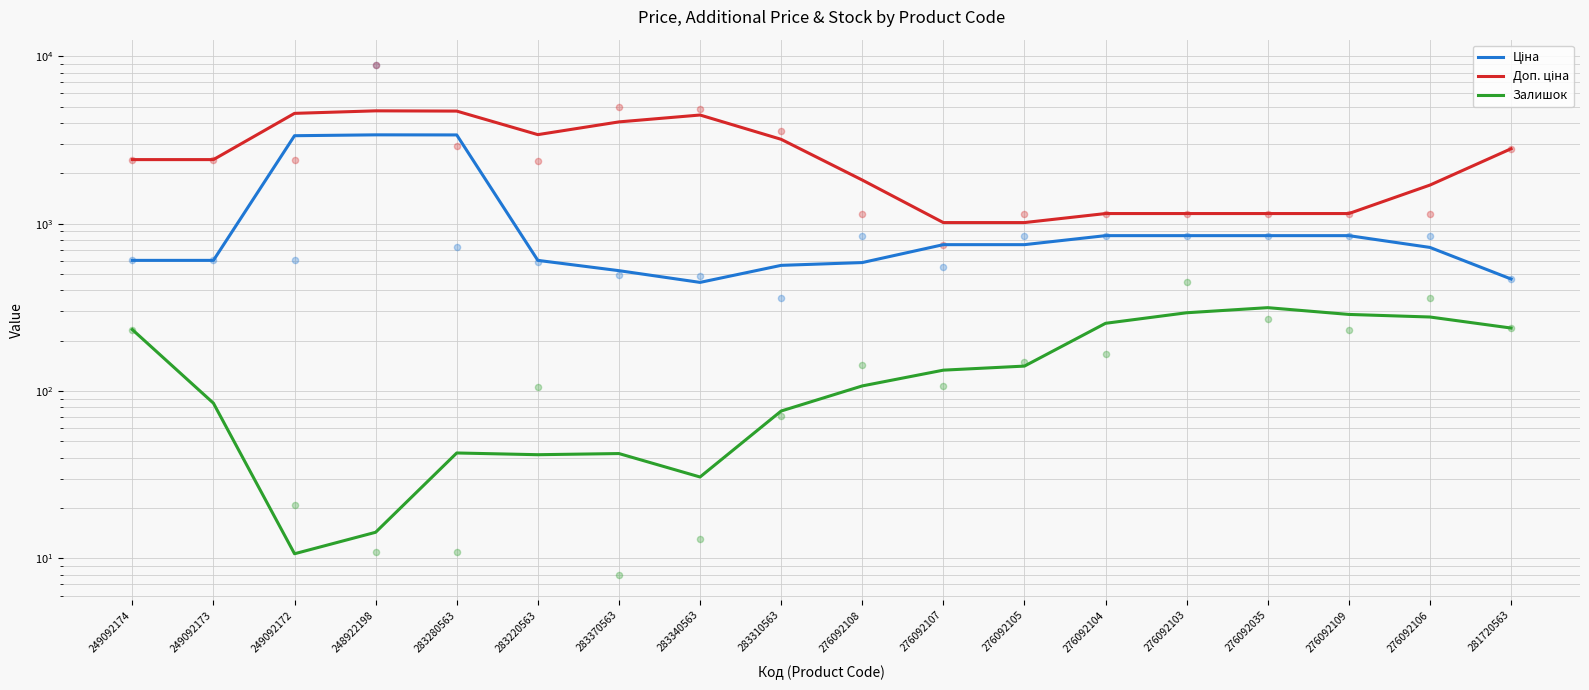

At how many categories does at least one series exceed 583?

18